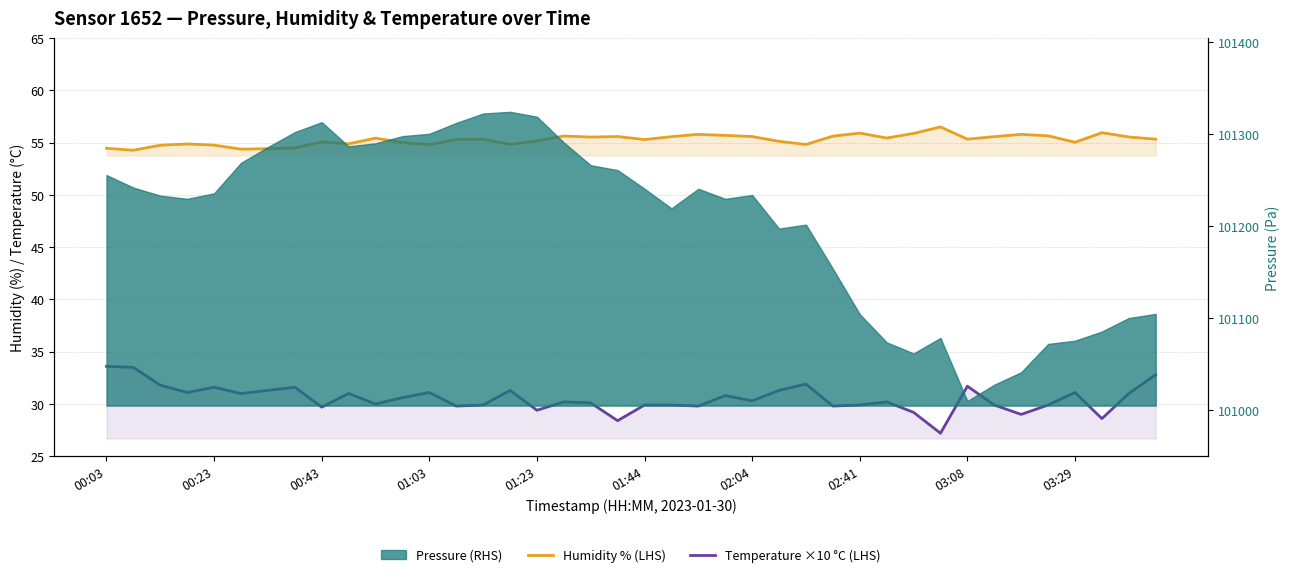

What is the maximum value shown in the chart?

56.5